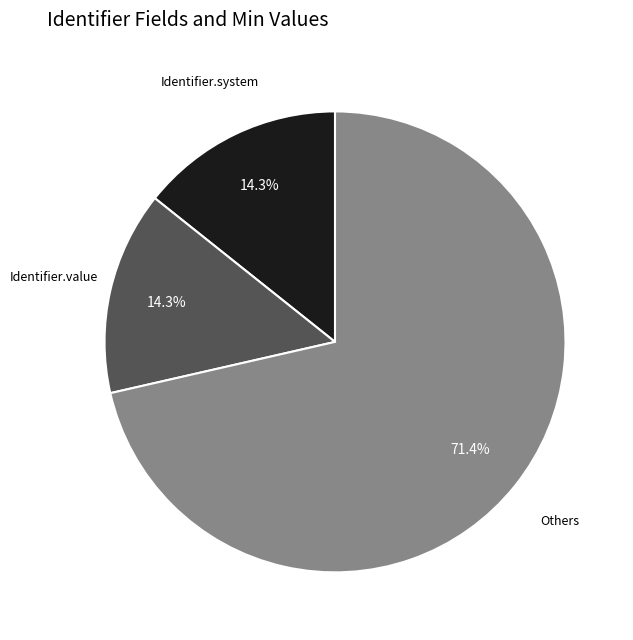

Is there a majority slice in this chart?

Yes